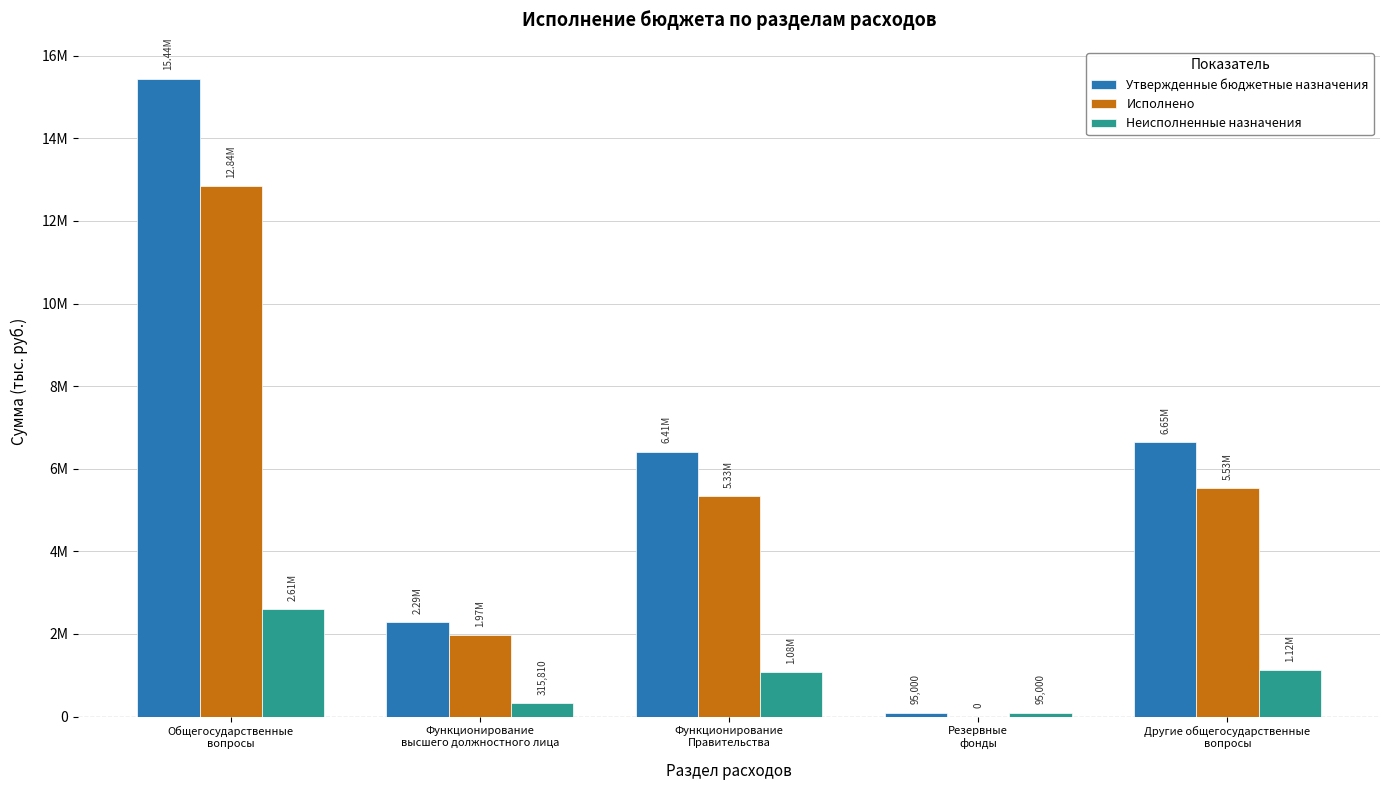

Read the Исполнено value at Общегосударственные
вопросы.

12837302.0